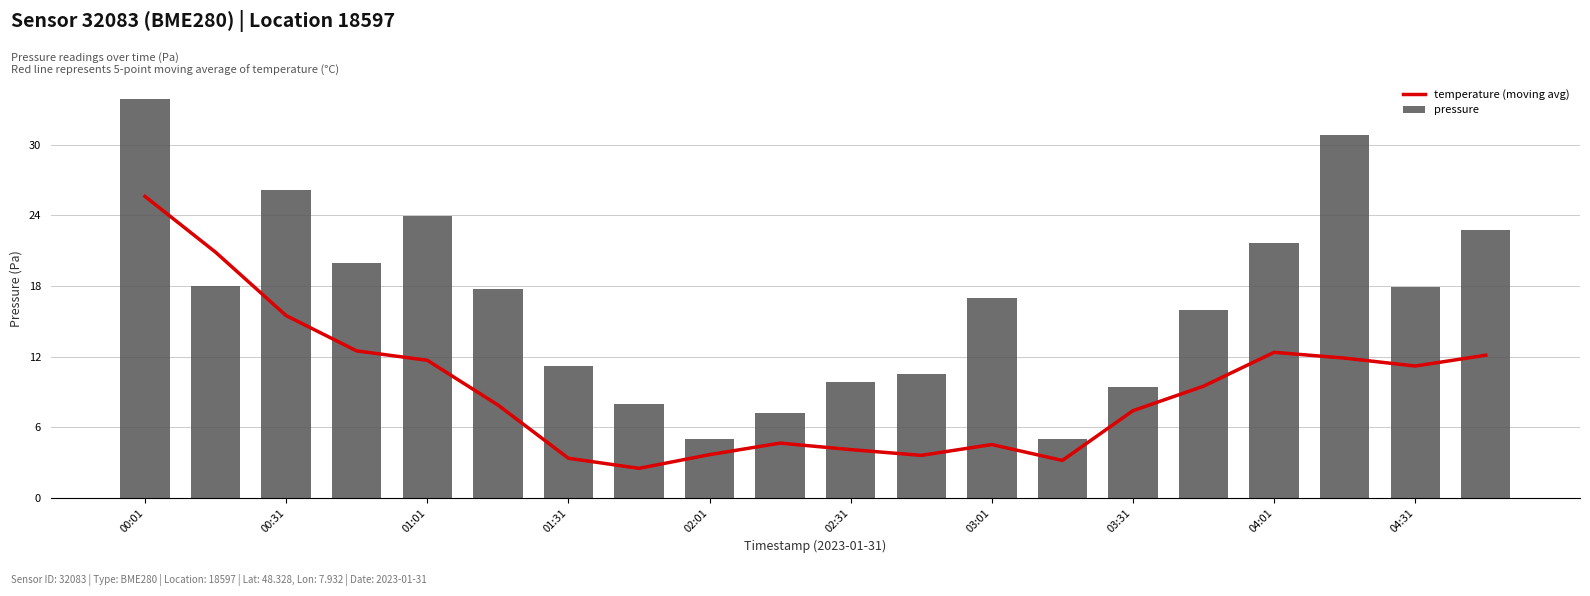

At which label does pressure reach its peak?

00:01